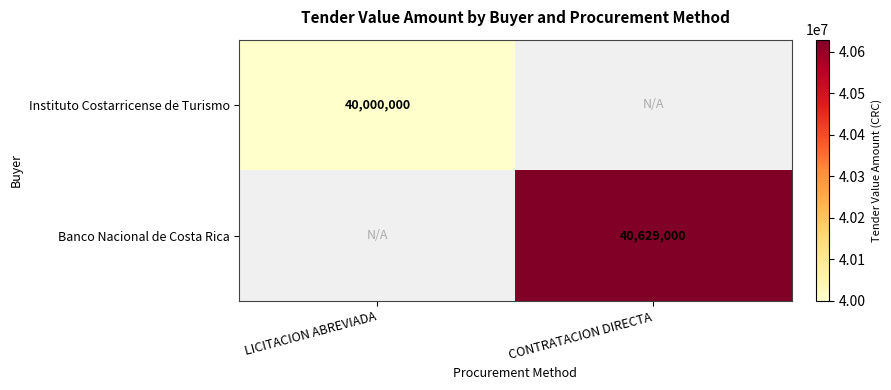

The Instituto Costarricense de Turismo series shows 68307740 at LICITACION ABREVIADA. True or false?

False